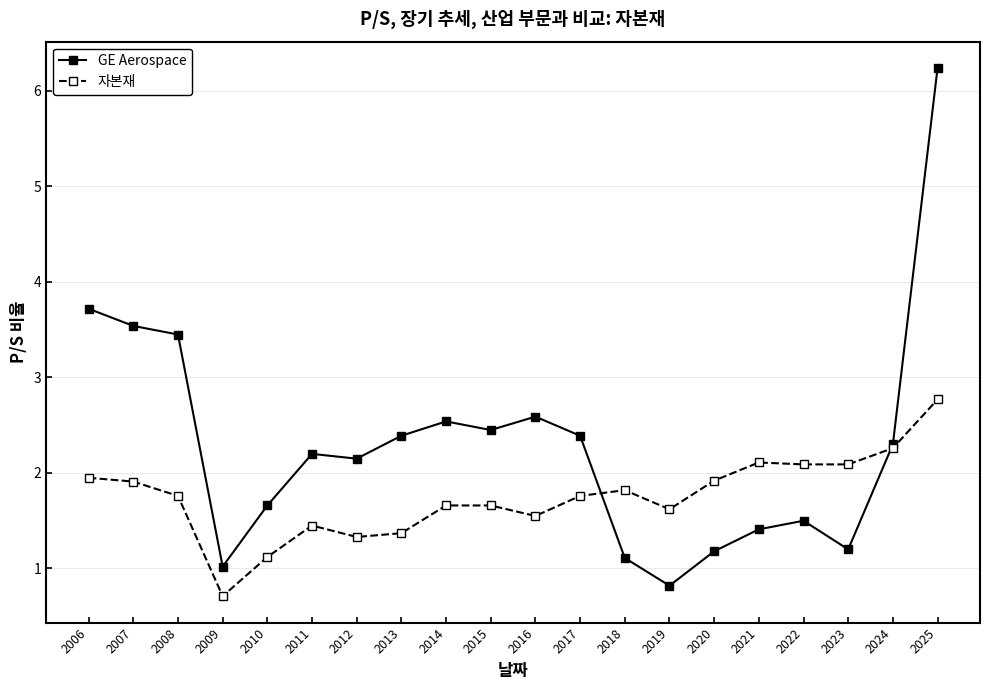

Which series has the widest spread of values?

GE Aerospace